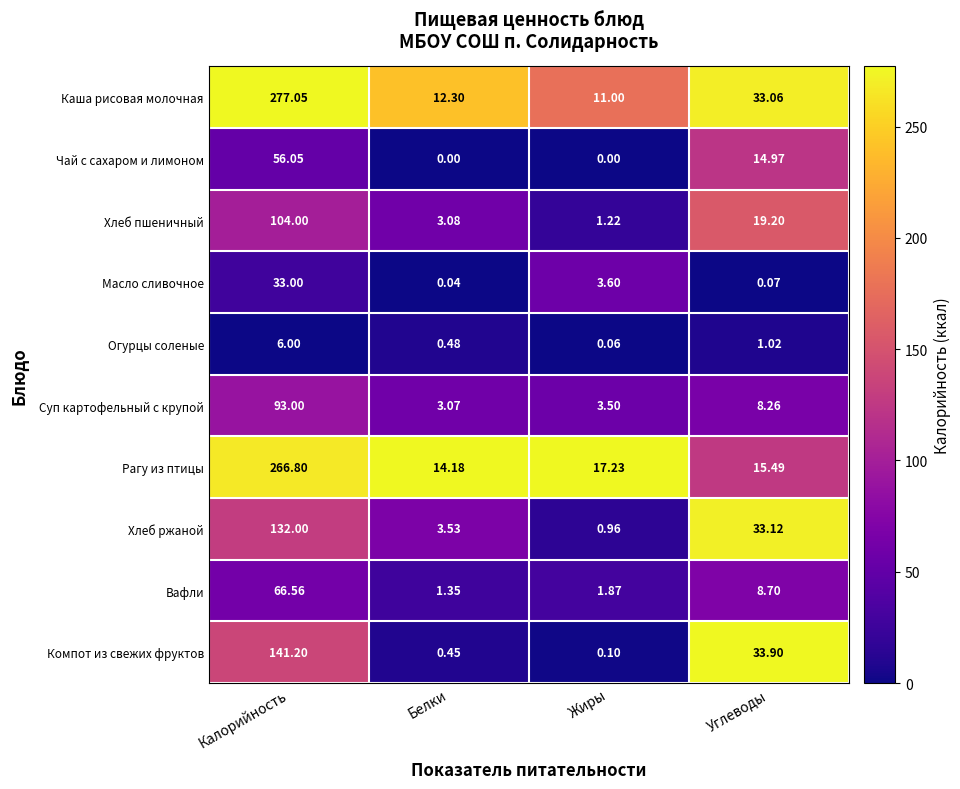

Which series changed the most between Калорийность and Жиры?

Каша рисовая молочная